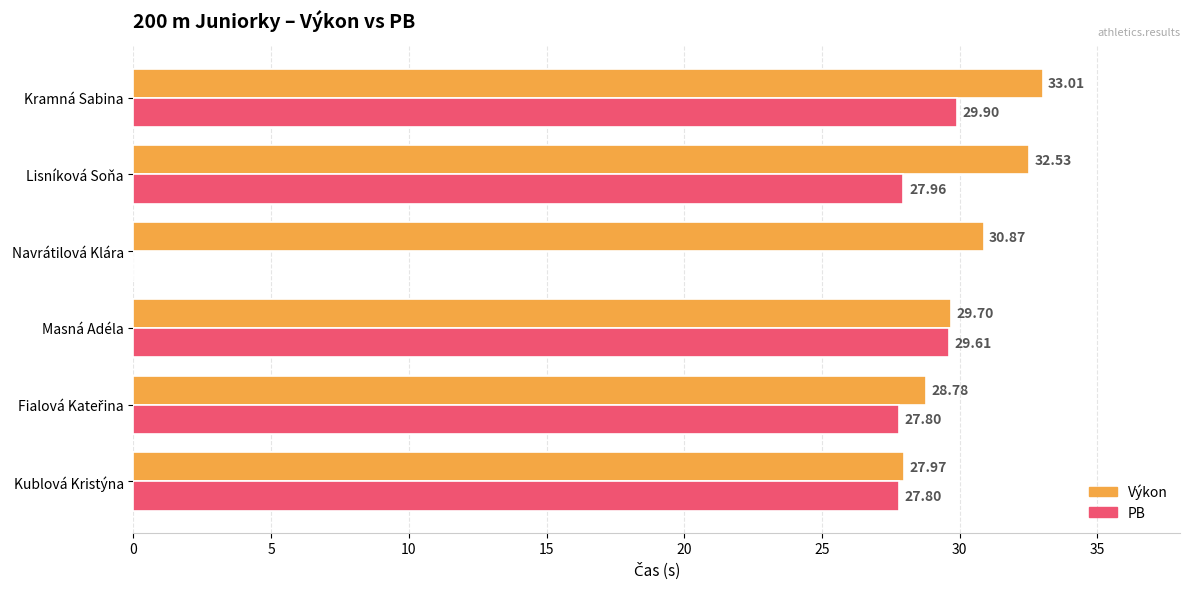

Which series has the widest spread of values?

PB